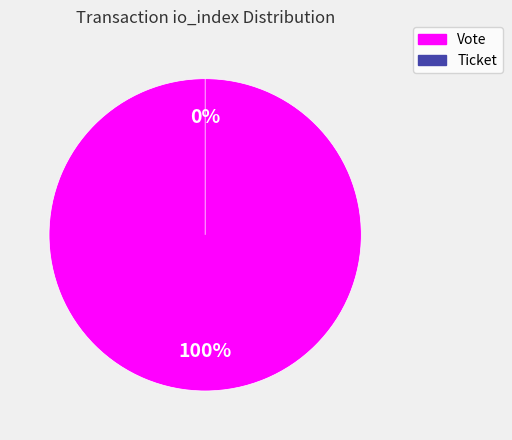

Is Ticket the majority of the pie?

No